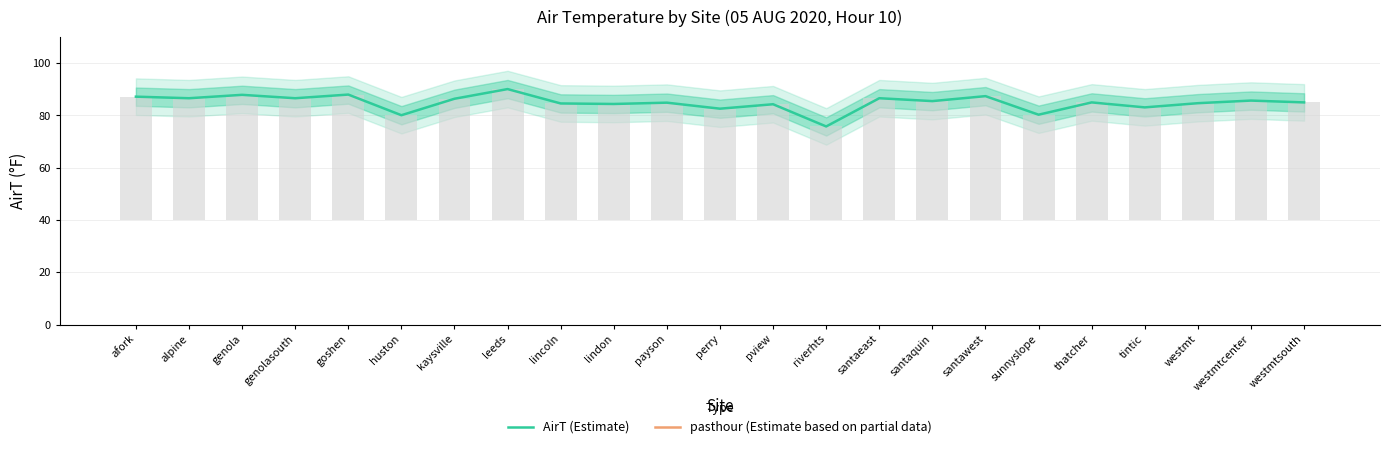

Which category has the lowest value in the pasthour (Estimate based on partial data) series?

afork